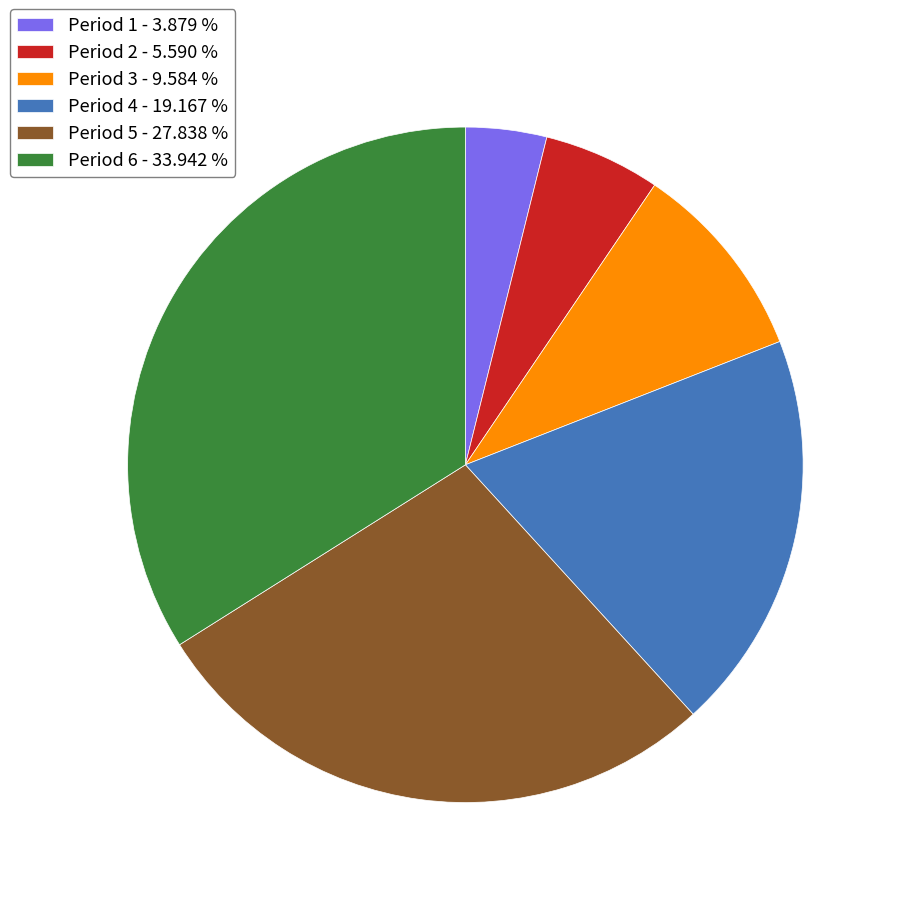

Between Period 4 and Period 5, which is larger?

Period 5